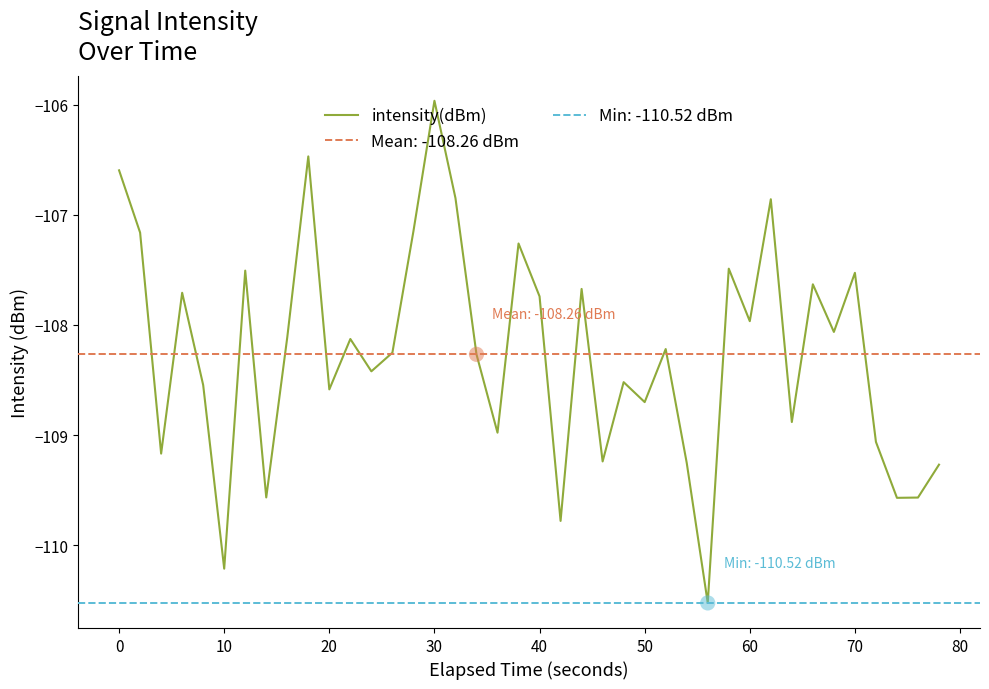

What is the maximum value for intensity(dBm)?

-106.0